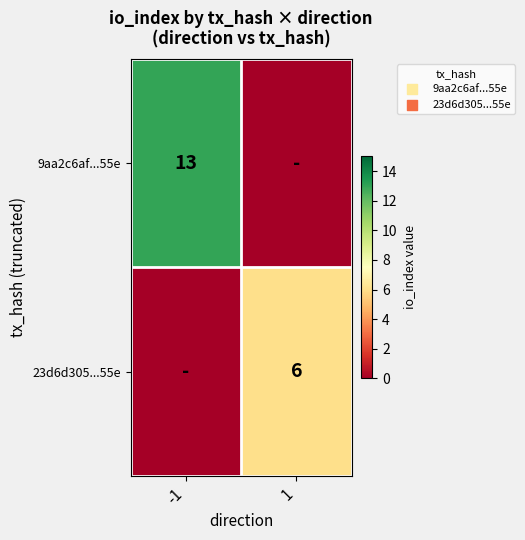

True or false: 23d6d305...55e has a value of 6 at 1.

True